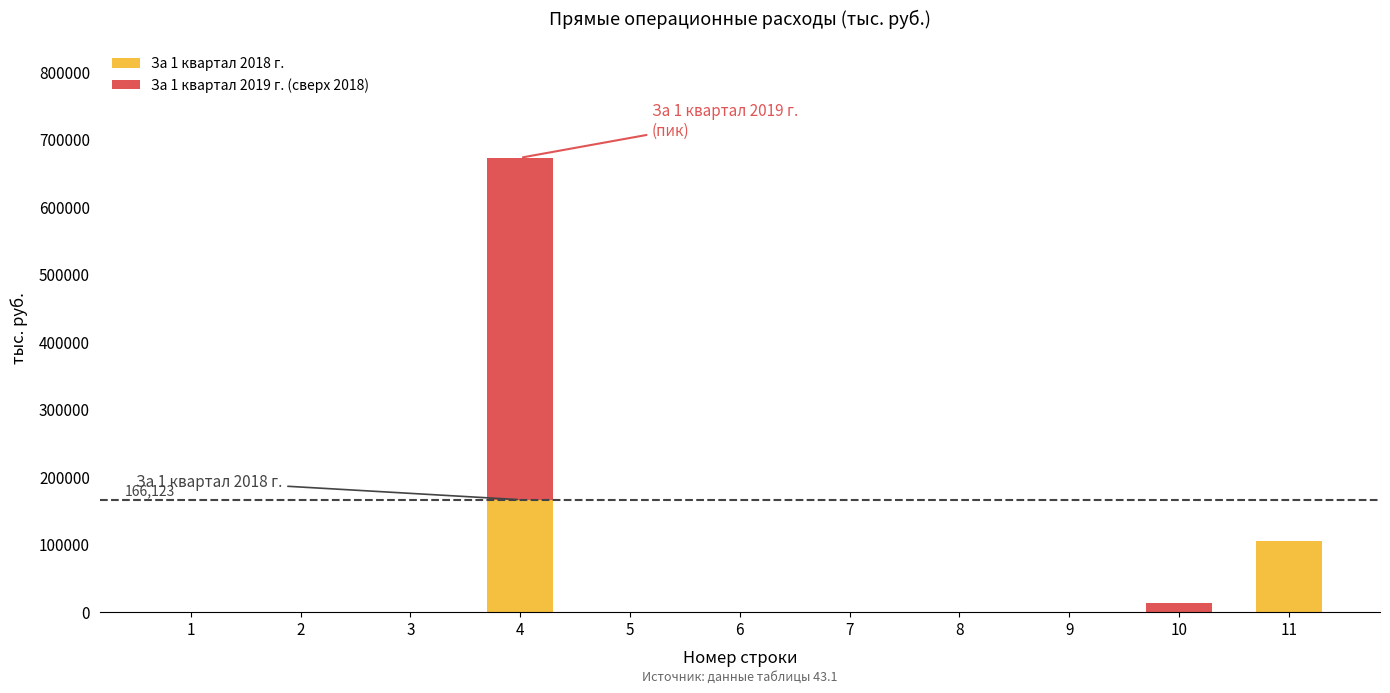

What is the total value across all series at 11?

105033.8